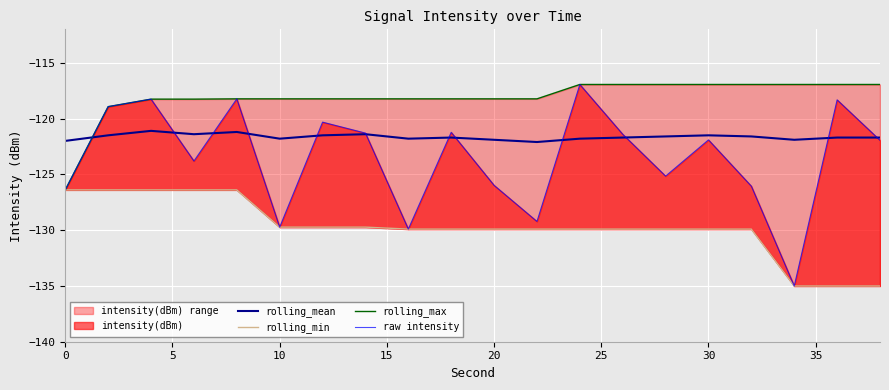

What is the maximum value for rolling_mean?

-121.1